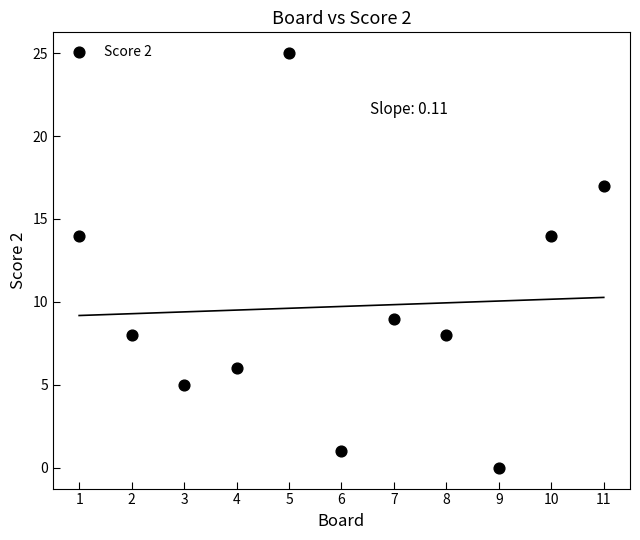

What is the range of Y values (max minus min)?

25